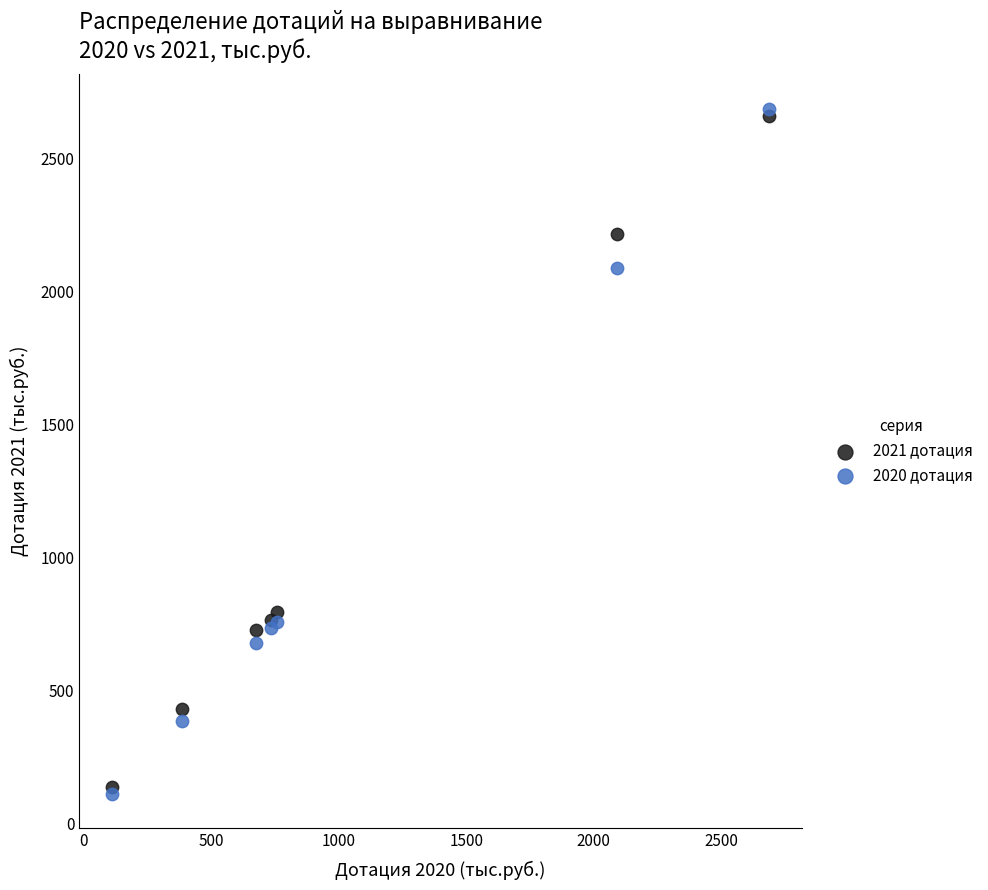

Across all series, what Y value is closest to 1399?

795.7